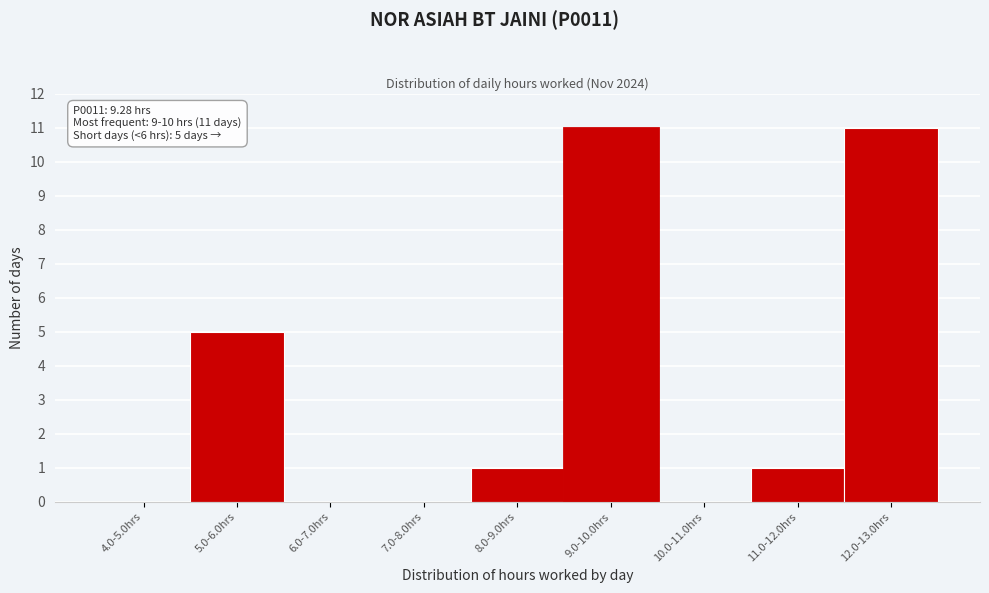

Reading left to right, transcribe all the data shown in this chart.

4.0-5.0hrs=0	5.0-6.0hrs=5	6.0-7.0hrs=0	7.0-8.0hrs=0	8.0-9.0hrs=1	9.0-10.0hrs=11	10.0-11.0hrs=0	11.0-12.0hrs=1	12.0-13.0hrs=11